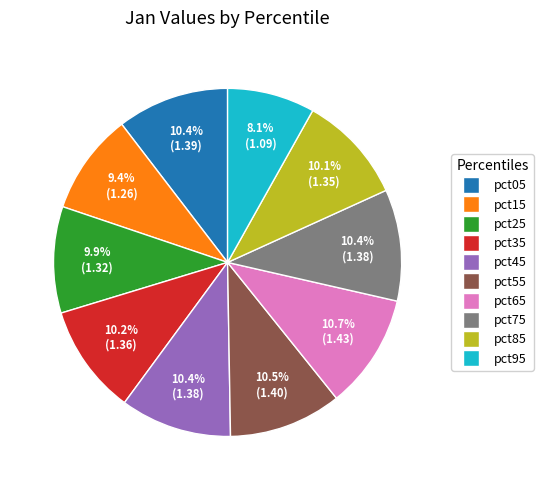

True or false: pct25 accounts for 22% of the total.

False